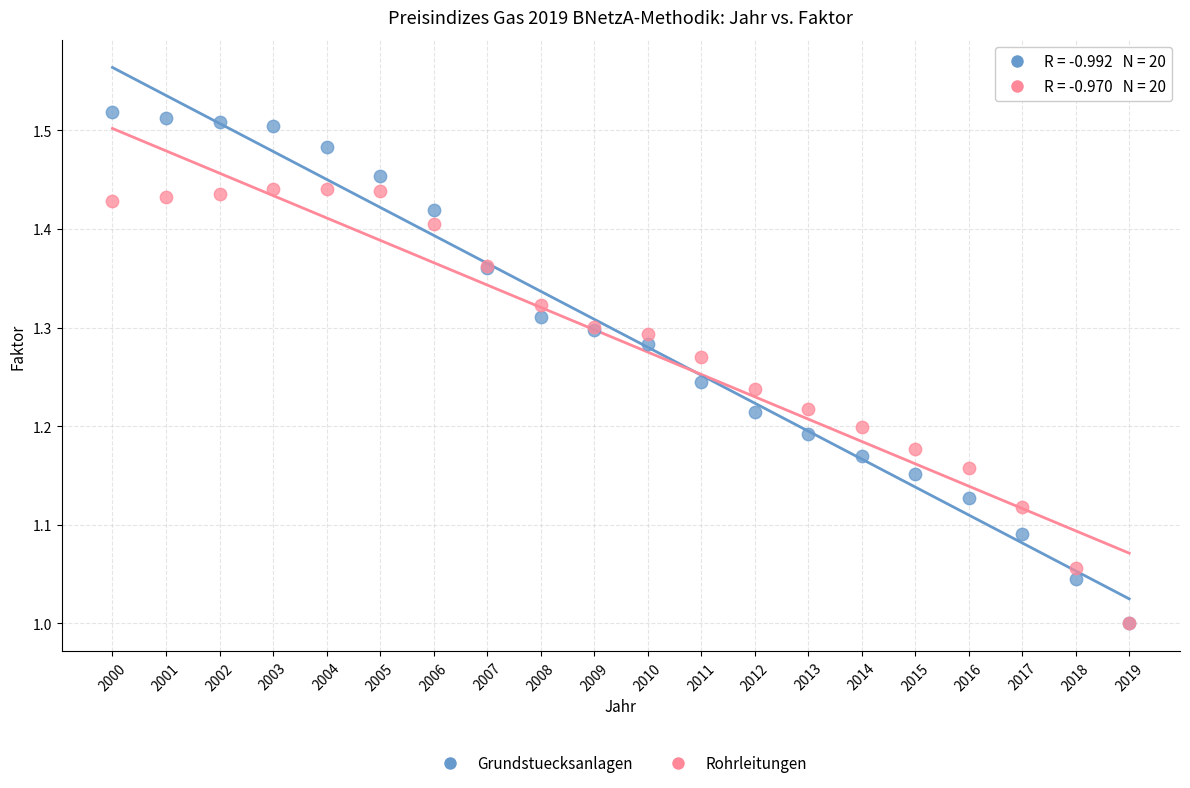

What are all the series names shown in the legend?

Grundstuecksanlagen, Rohrleitungen